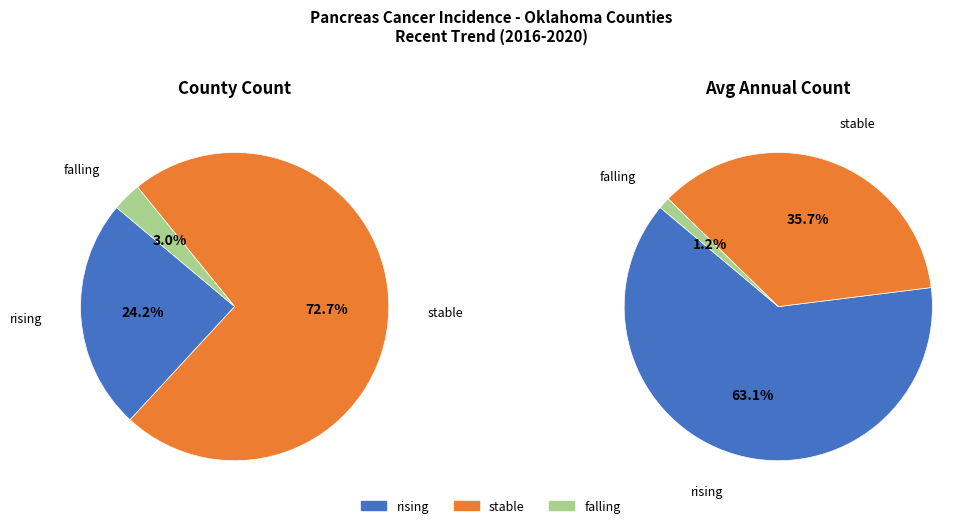

What is the change in value from rising to falling?

-7